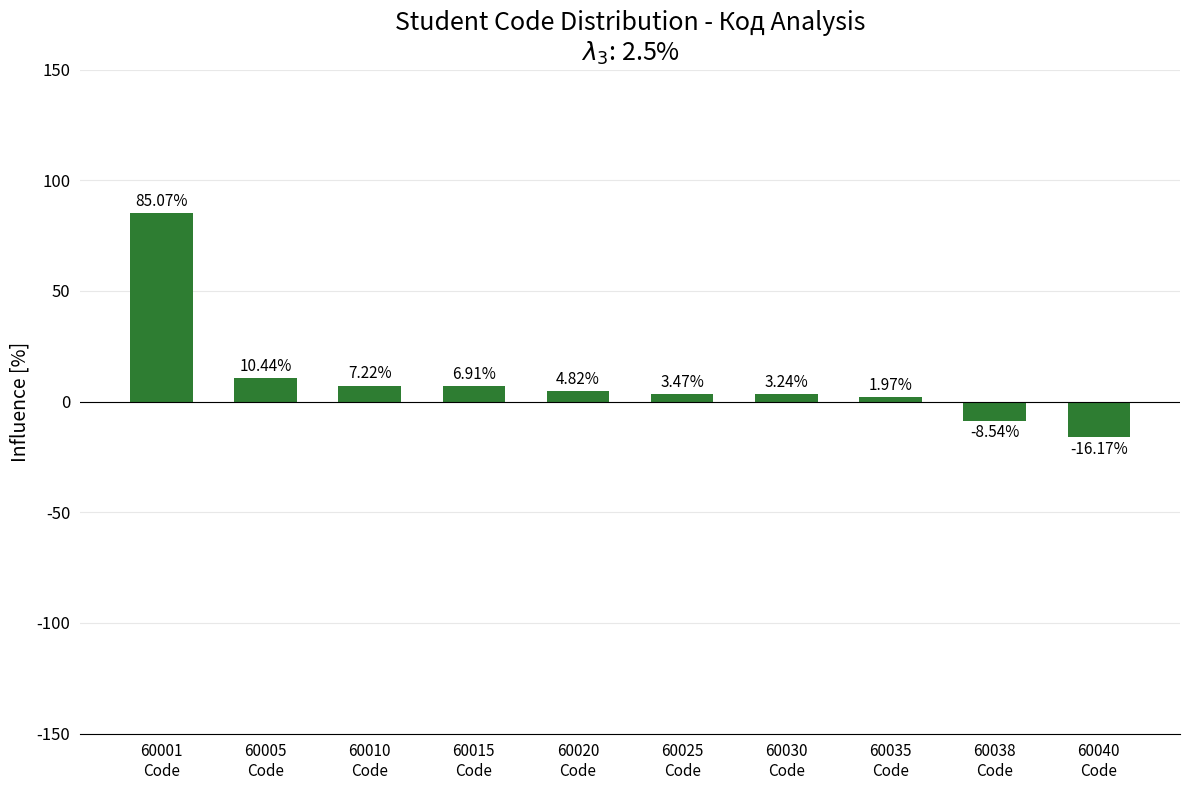

What is the difference between the maximum and minimum values?

101.2